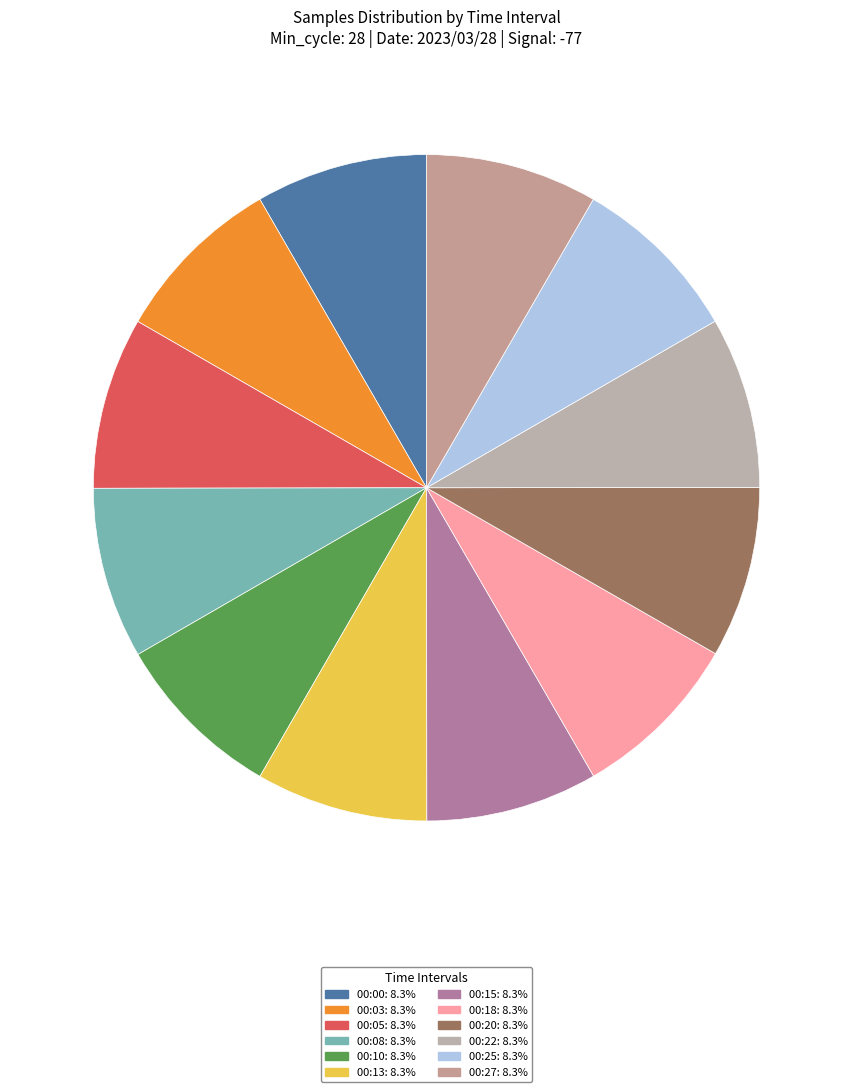

How many segments does this pie chart have?

12